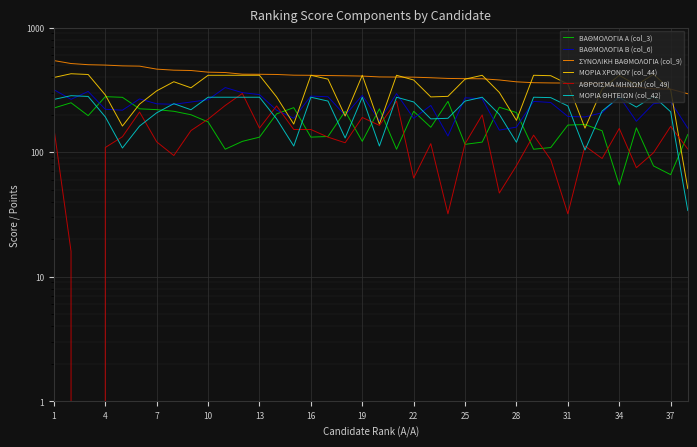

The value of ΒΑΘΜΟΛΟΓΙΑ Α (col_3) at 28 is 105.6. True or false?

True